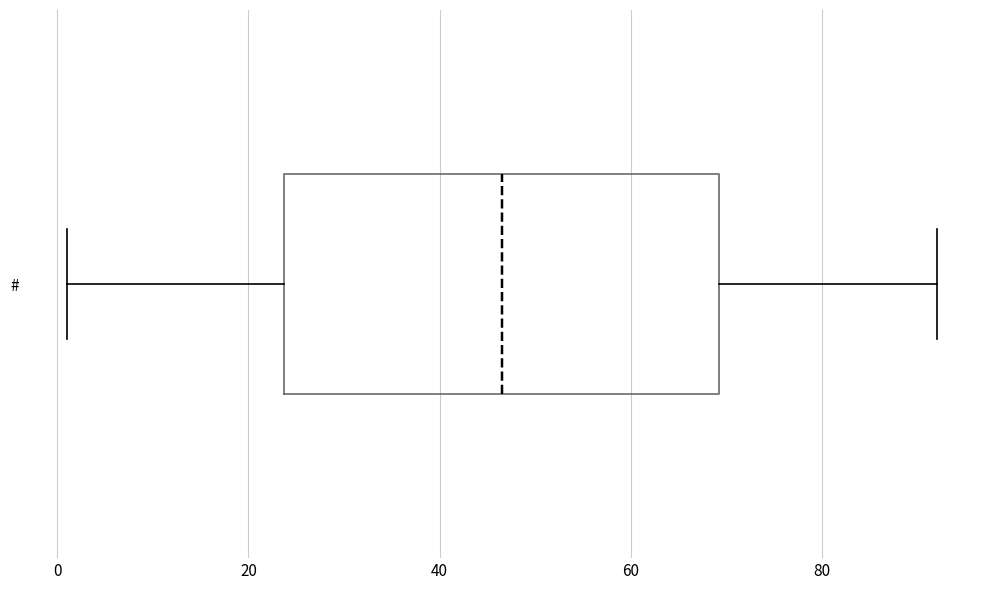

Transcribe this box plot: give where the median line is, the range the box spans, and where the two whiskers end, as read against the x-axis. The values are not printed on the chart, so give them approximately, as read against the axis.

median 46, box 24 to 70, whiskers 2 to 92